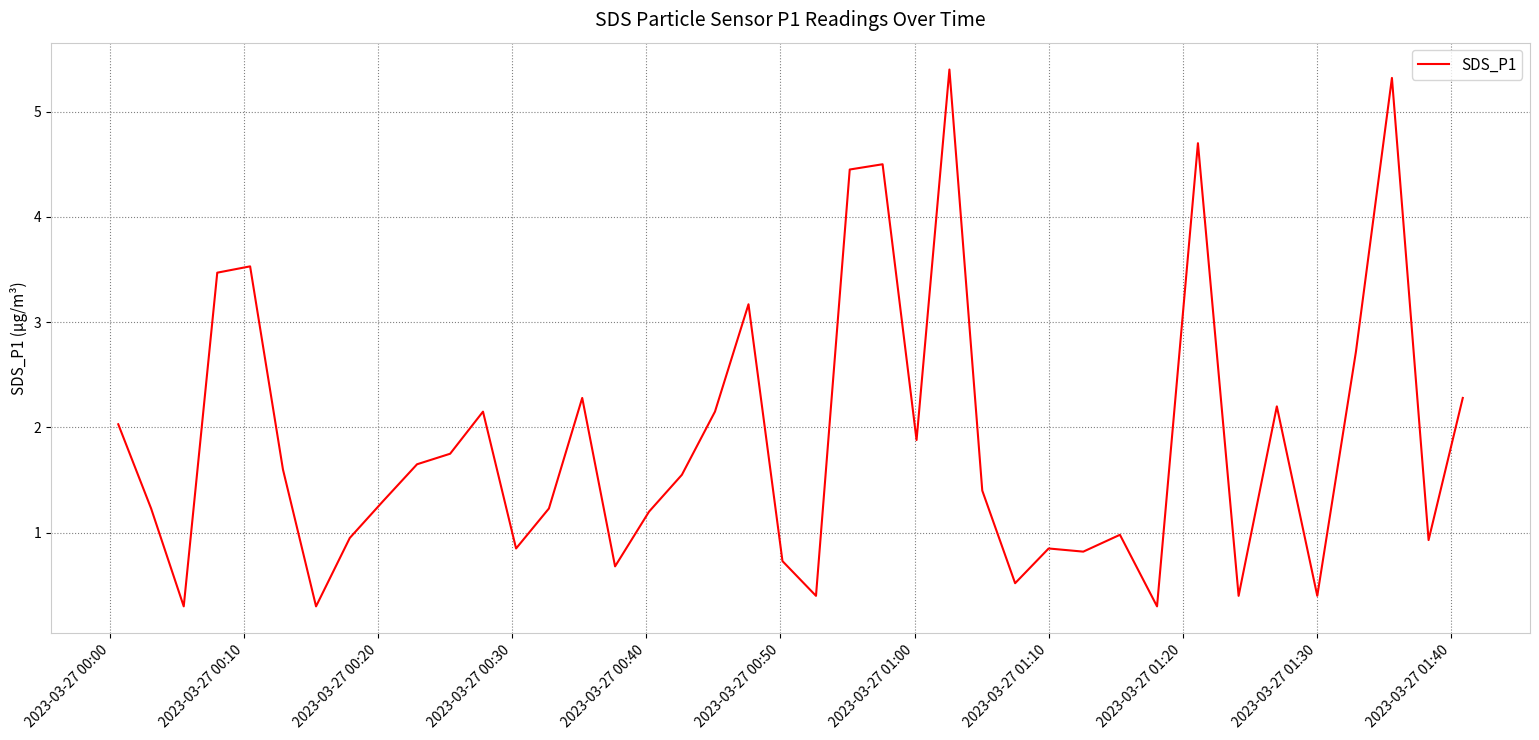

What is the greatest value displayed?

5.4